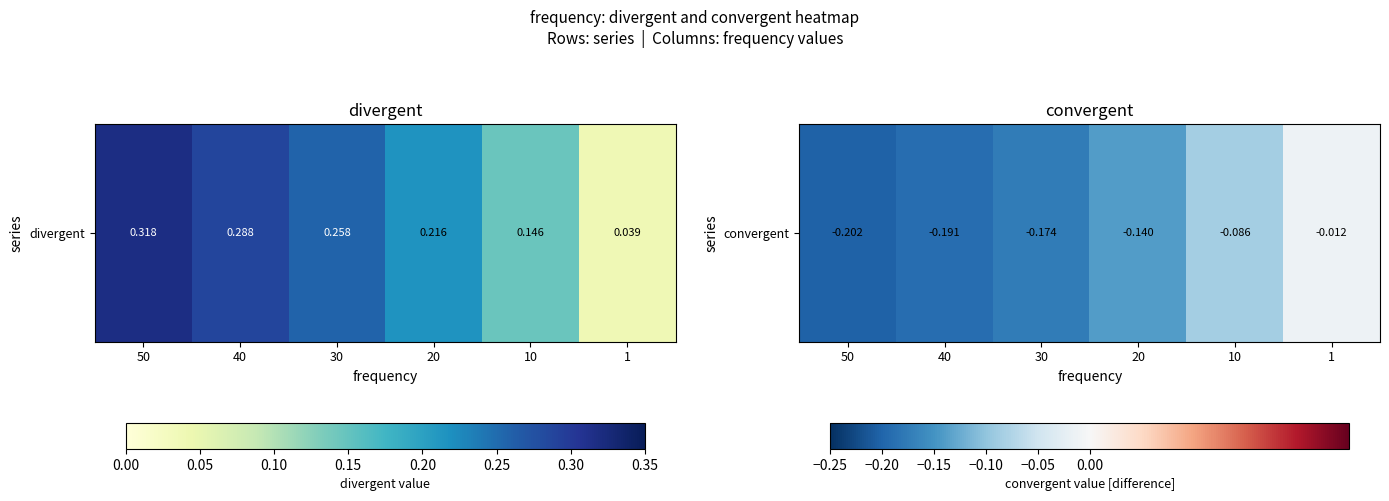

What is the change in value from 50 to 10?

+0.1